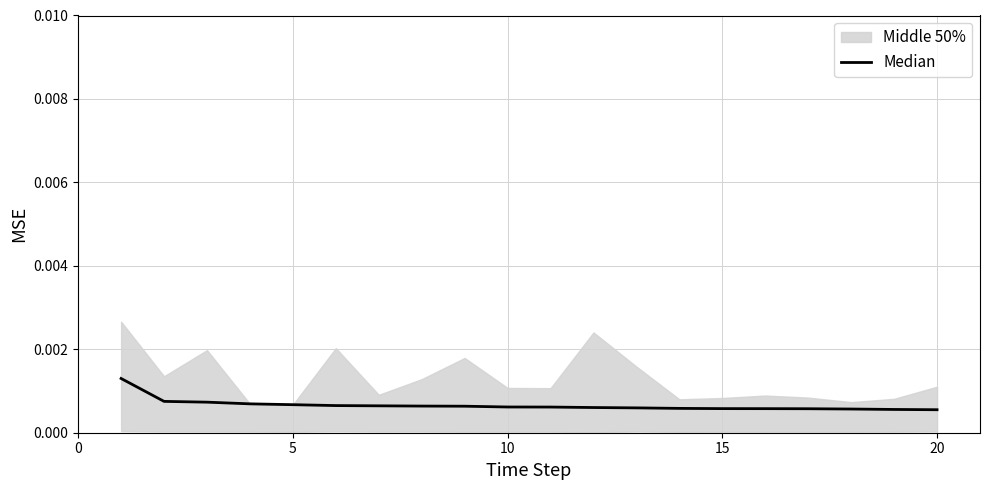

True or false: the data has more than 1 interior local peaks.

False